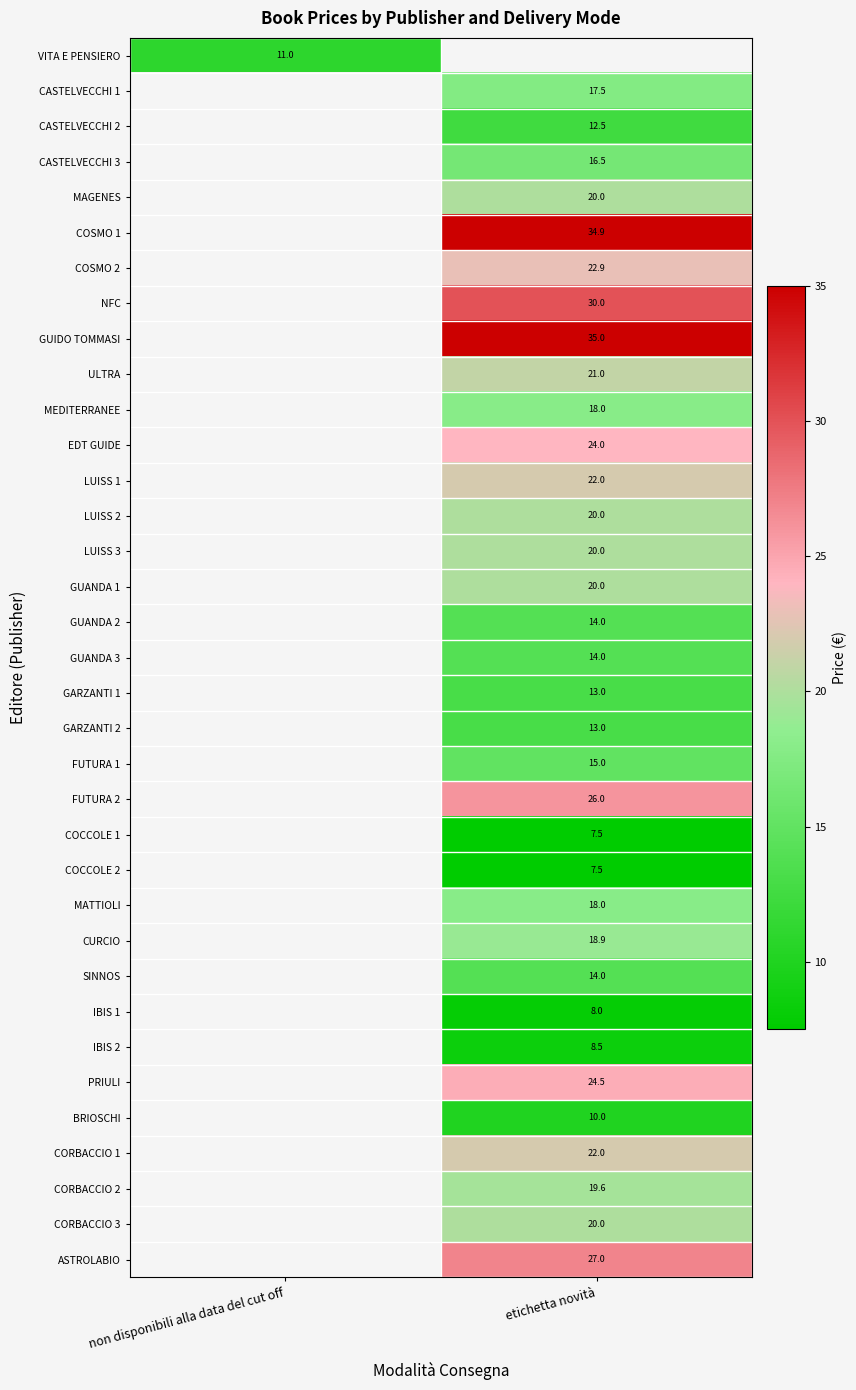

Is it true that GUANDA 2 equals 9.2 at etichetta novità?

False